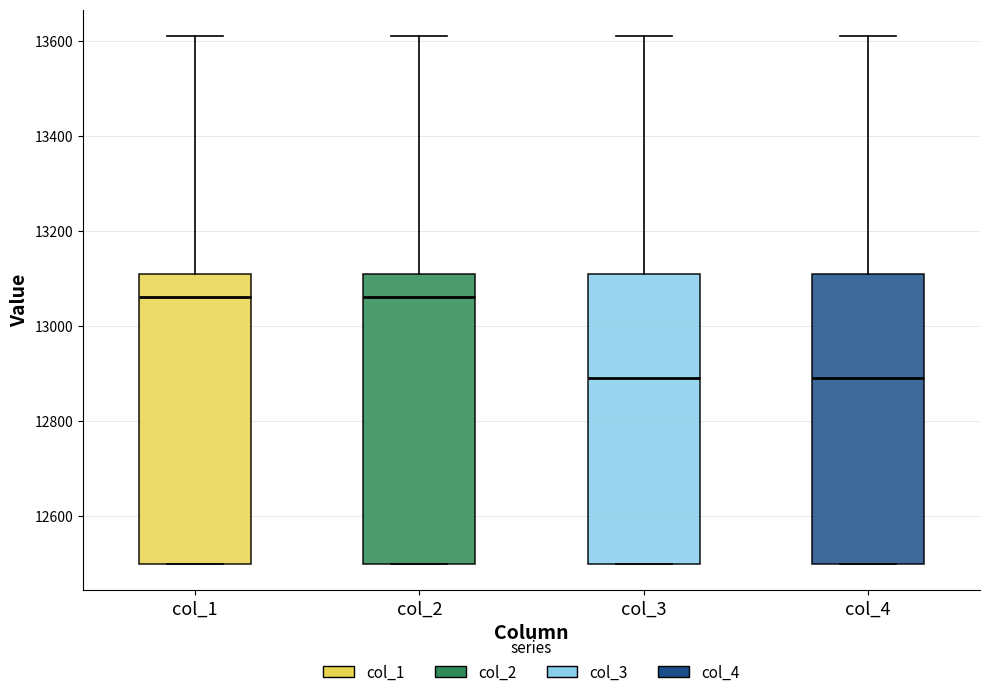

Reading left to right, transcribe this box plot: for each box, give where its median line is, the range the box spans, and where its two whiskers end, as read against the y-axis. The values are not printed on the chart, so give them approximately, as read against the axis.

col_1: median 13060, box 12500 to 13120, whiskers 12500 to 13620
col_2: median 13060, box 12500 to 13120, whiskers 12500 to 13620
col_3: median 12900, box 12500 to 13120, whiskers 12500 to 13620
col_4: median 12900, box 12500 to 13120, whiskers 12500 to 13620